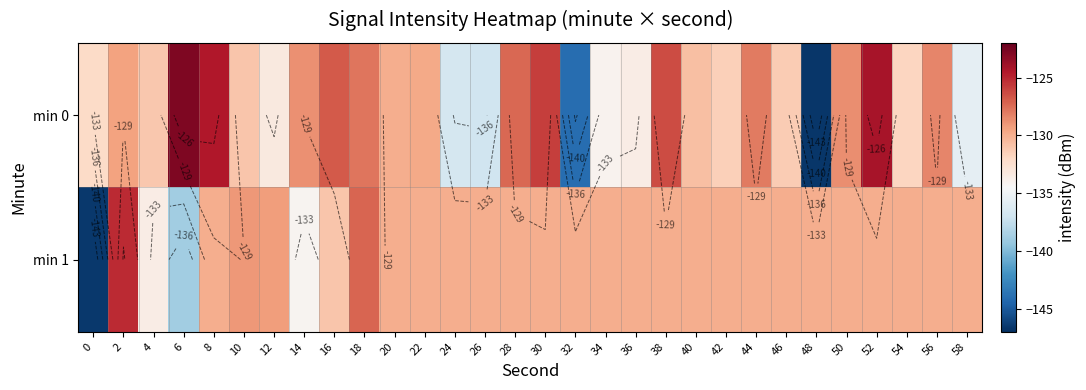

Which series has the largest total across all categories?

min 1